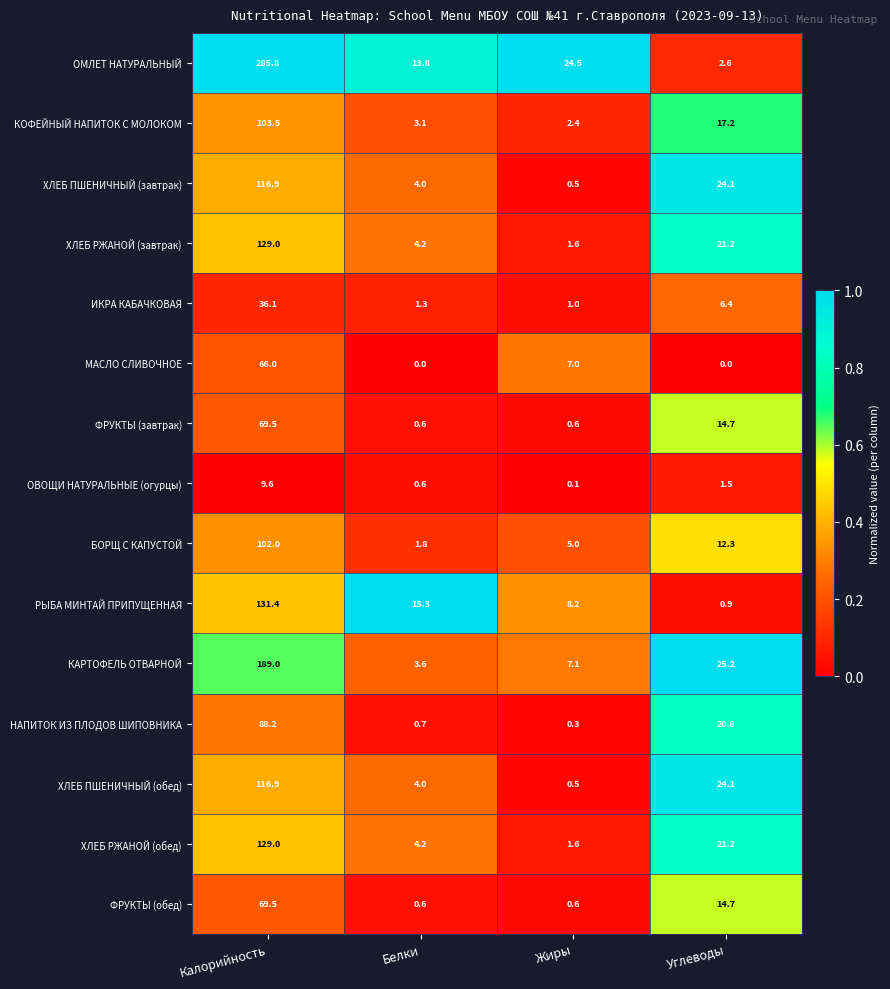

Which series has the largest total across all categories?

ОМЛЕТ НАТУРАЛЬНЫЙ